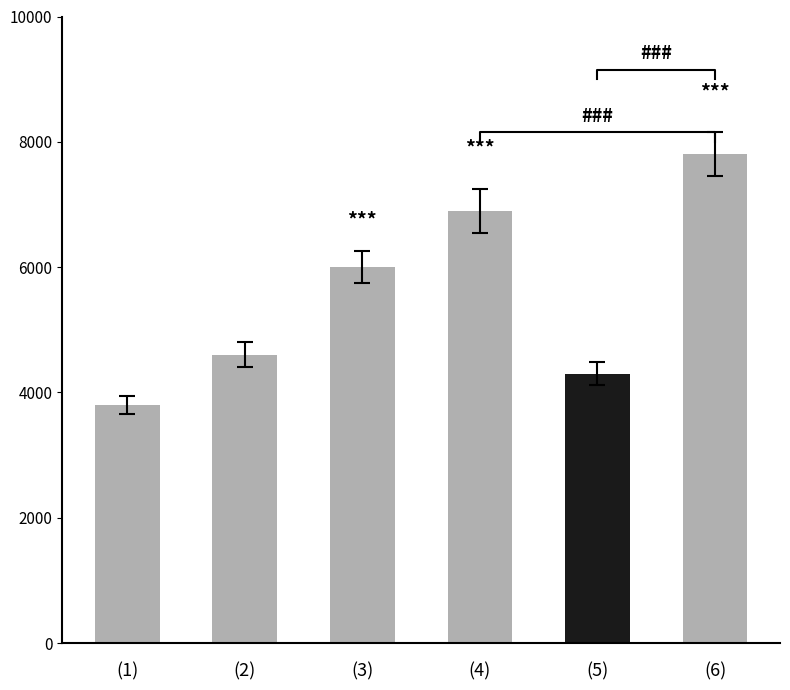

The value at (2) is 4600. True or false?

True